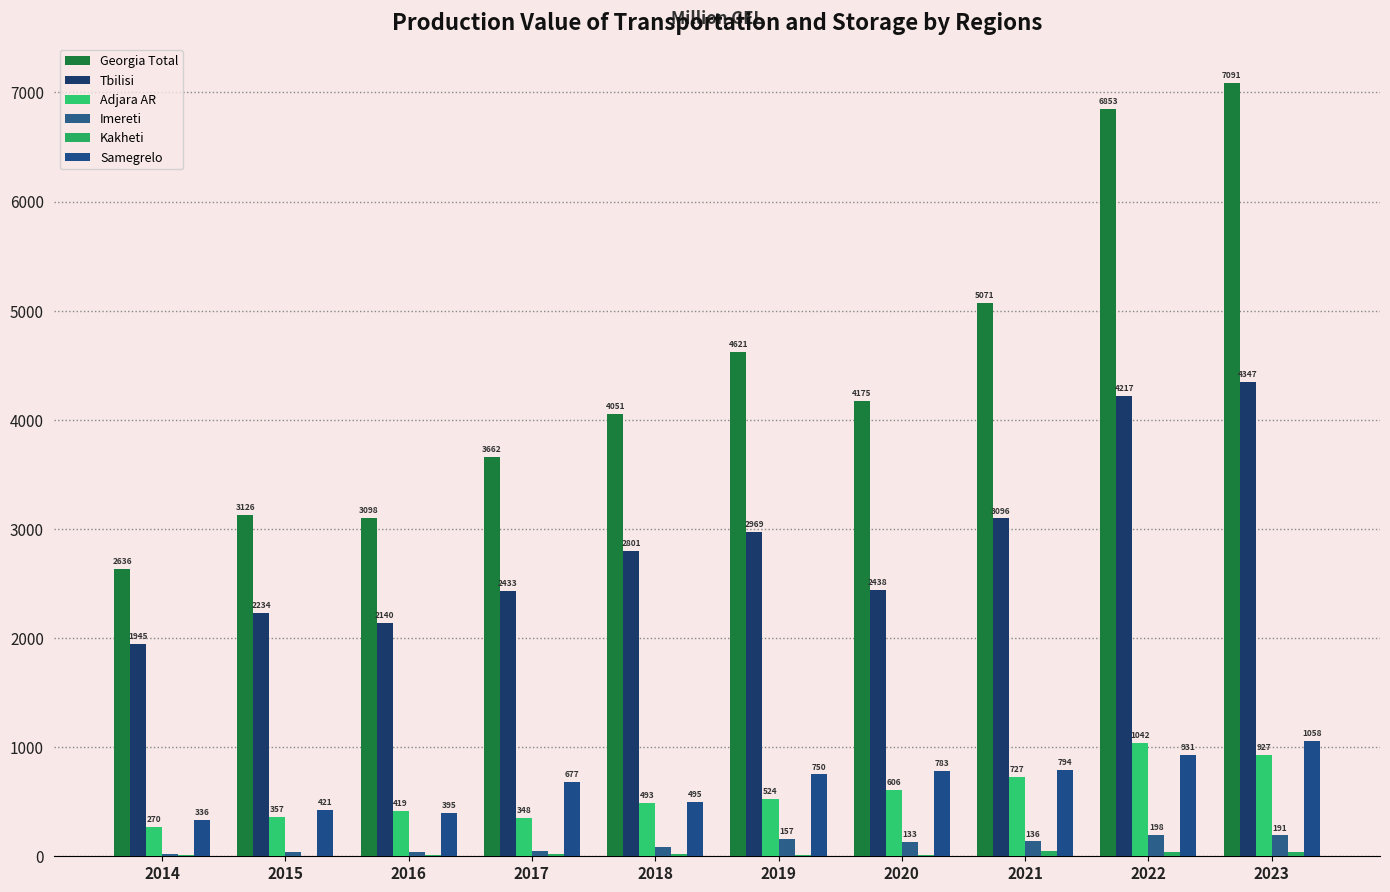

What is the approximate value of Georgia Total at 2016?

3097.9